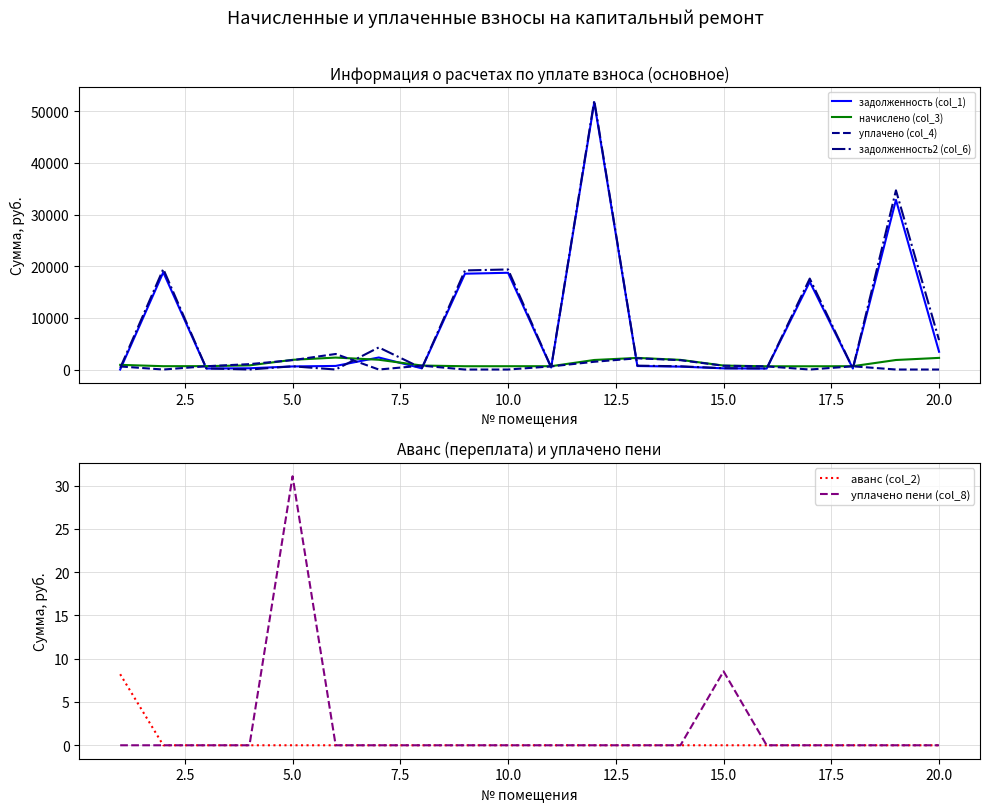

What is the maximum value for задолженность2 (col_6)?

52075.6